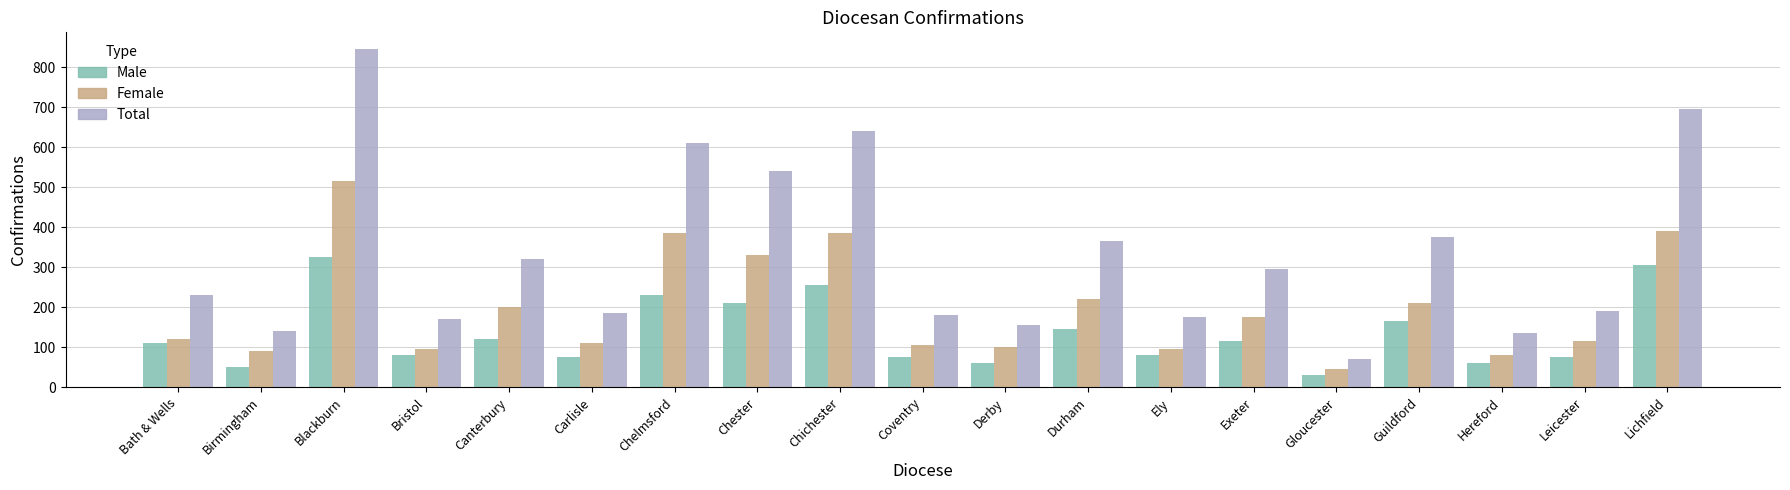

What is the average value of the Male series?

135